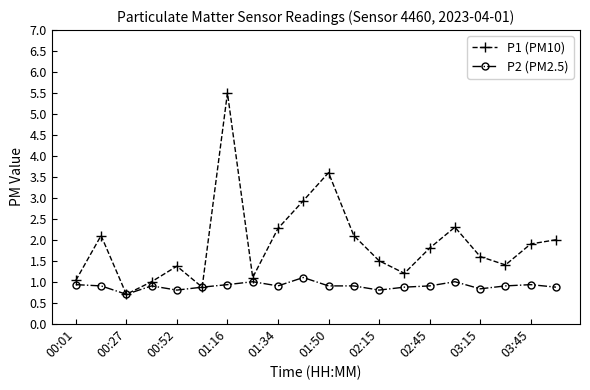

Which series has the largest range (max minus min)?

P1 (PM10)